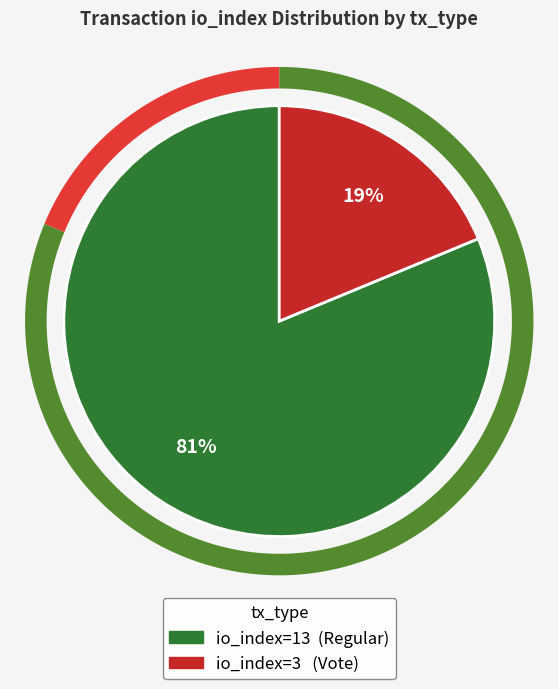

True or false: io_index=13 (Regular) accounts for 86% of the total.

False